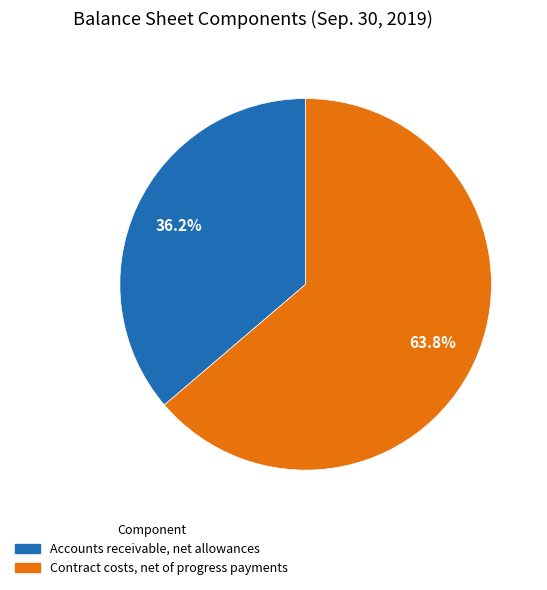

To the nearest percent, what is the difference between the largest and smallest slice percentages?

28%